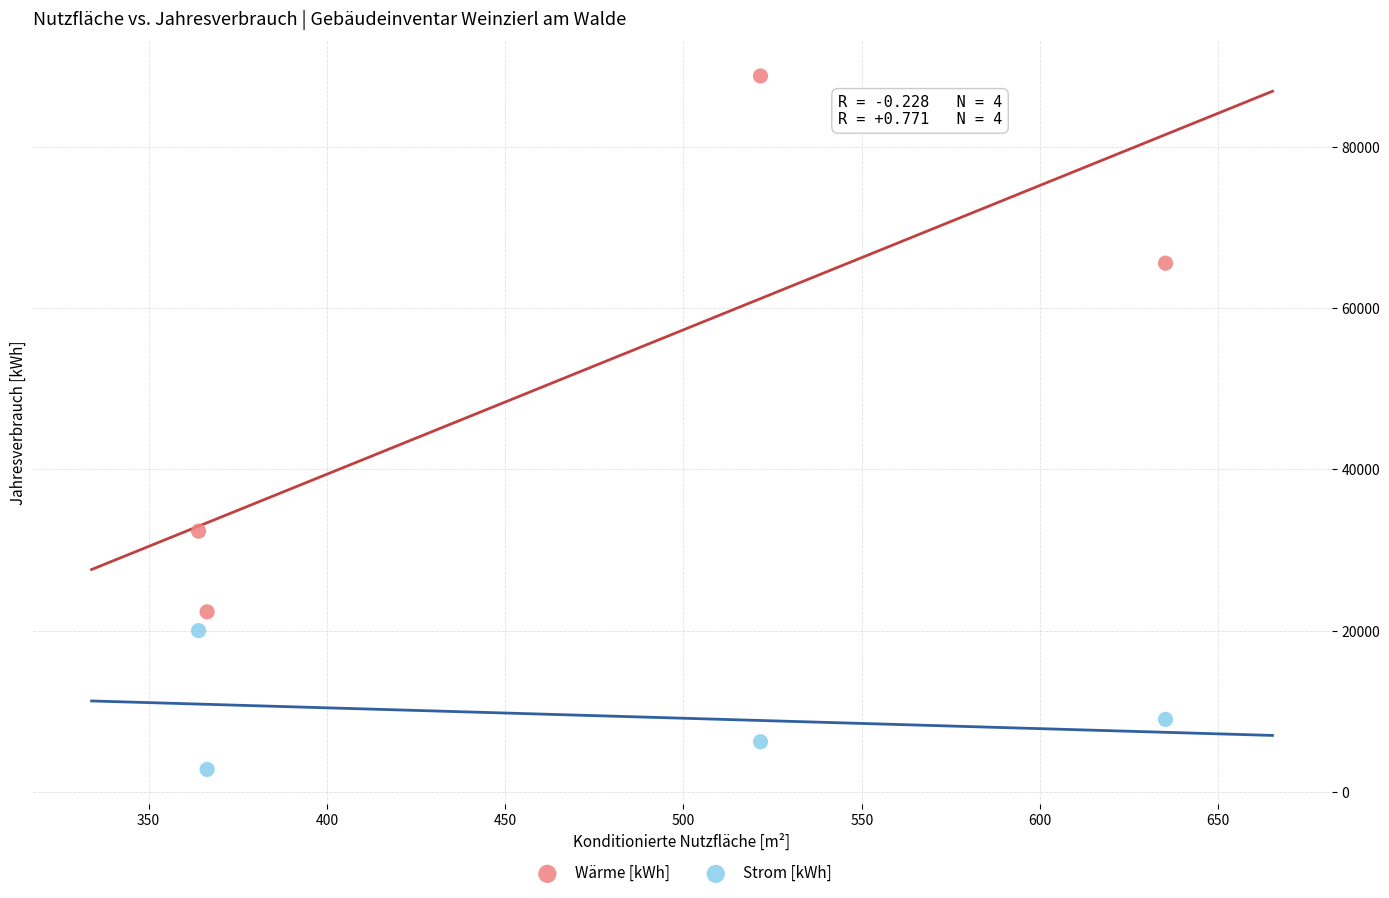

Across all data points, what is the average Y value?

30880